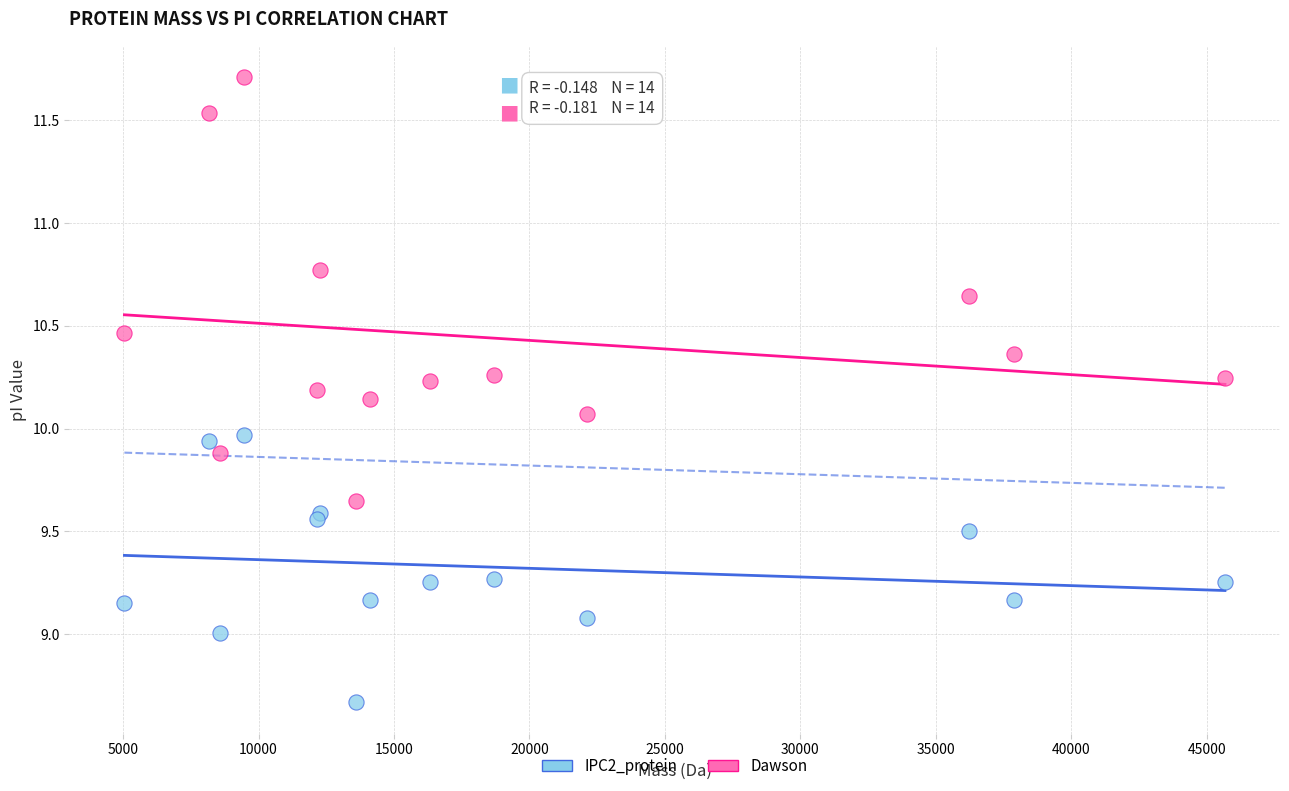

Which series reaches the minimum Y coordinate?

IPC2_protein